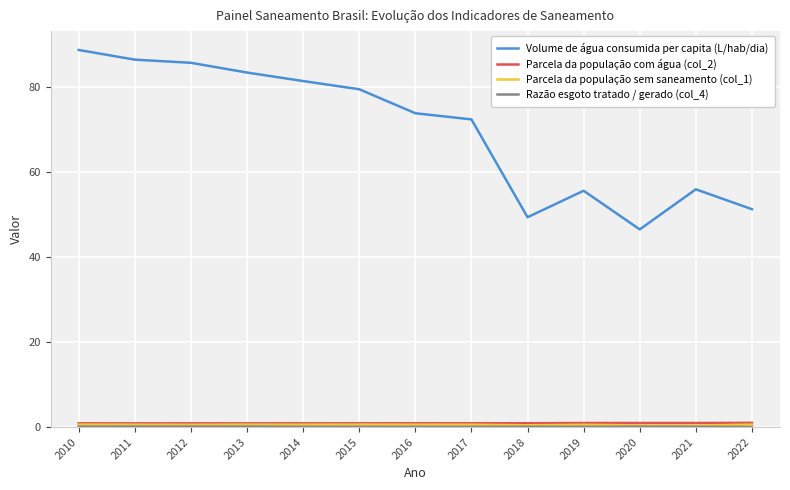

True or false: Volume de água consumida per capita (L/hab/dia) has a value of 88.7 at 2010.

True